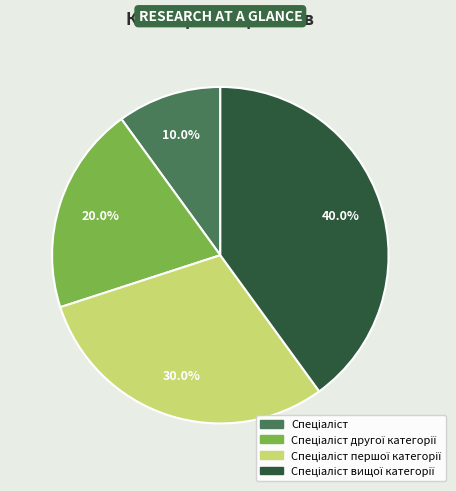

Count the number of slices in the pie.

4